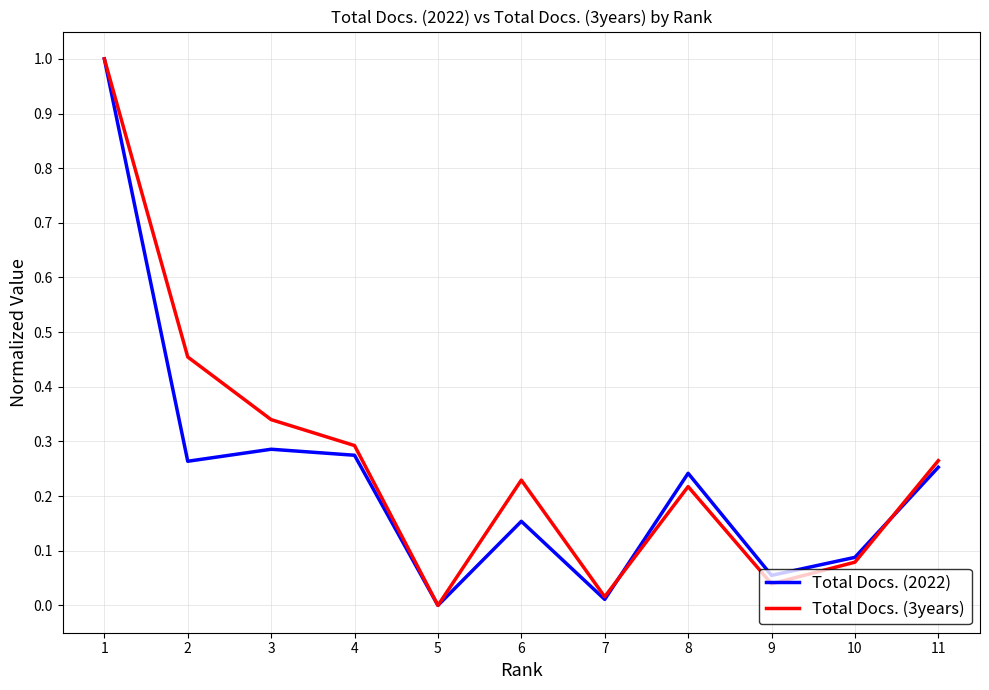

Is the value of Total Docs. (3years) at 4 greater than the value of Total Docs. (2022) at 6?

Yes